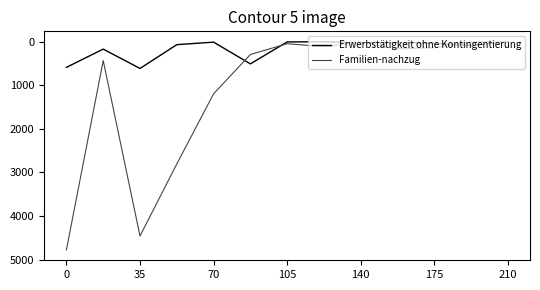

List the series in order of their peak value, highest first.

Familien-nachzug, Erwerbstätigkeit ohne Kontingentierung